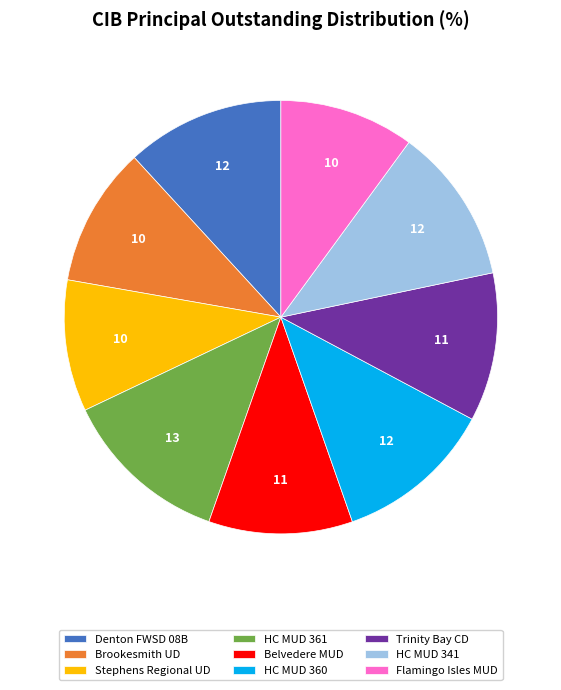

Is the sum of Belvedere MUD and Brookesmith UD greater than half?

No